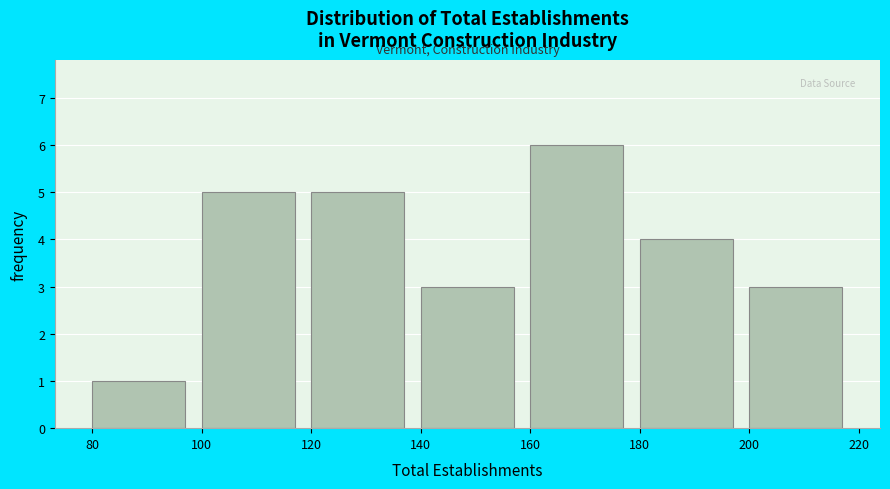

Over which range of the x-axis is the bar tallest?

160 to 180